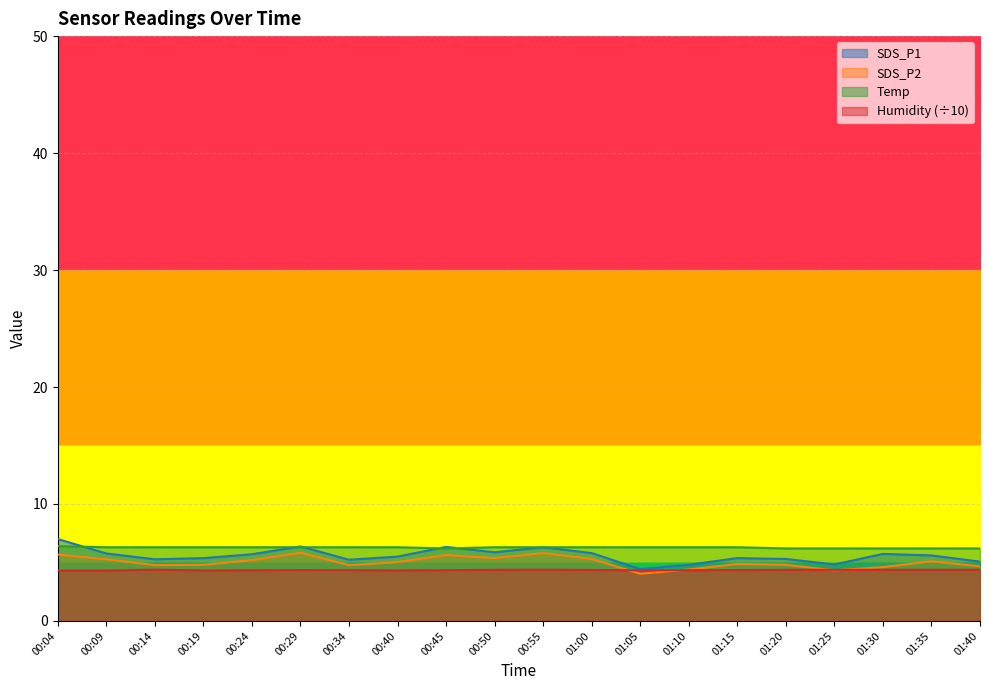

What is the value of the Humidity point at the 9th from the left?

4.3